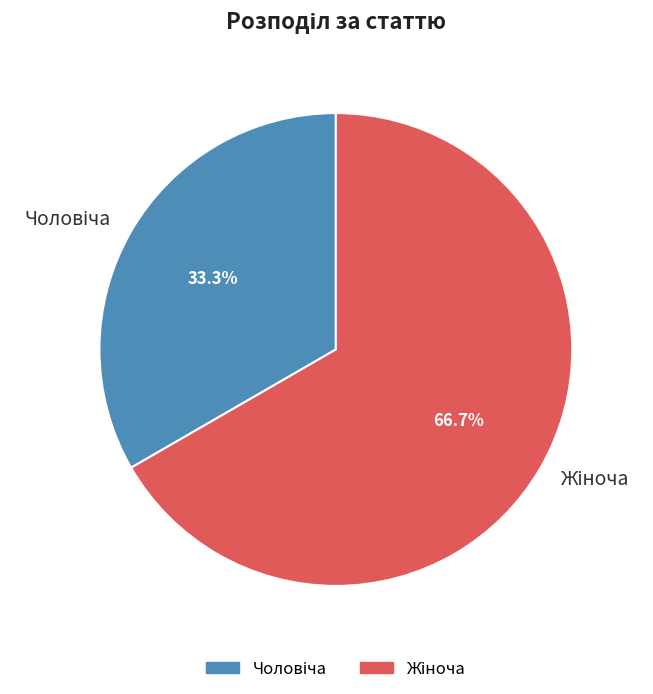

Is there a majority slice in this chart?

Yes